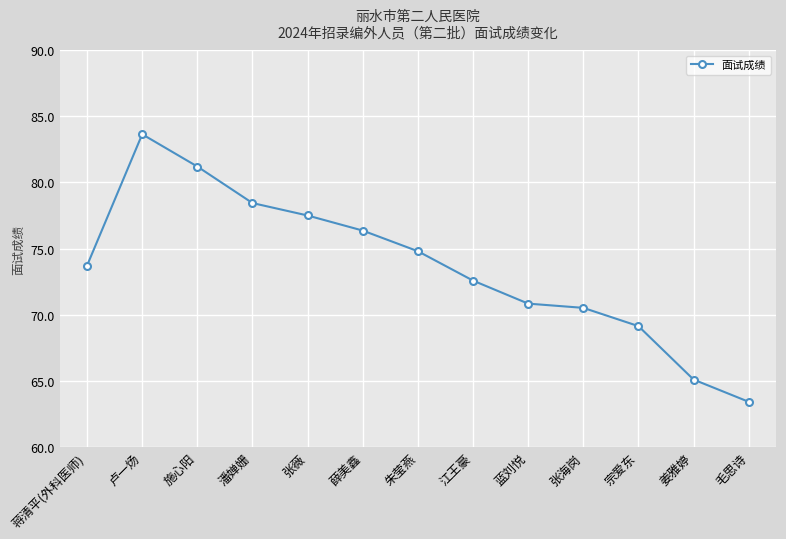

Which label corresponds to the largest value in the chart?

卢一炀